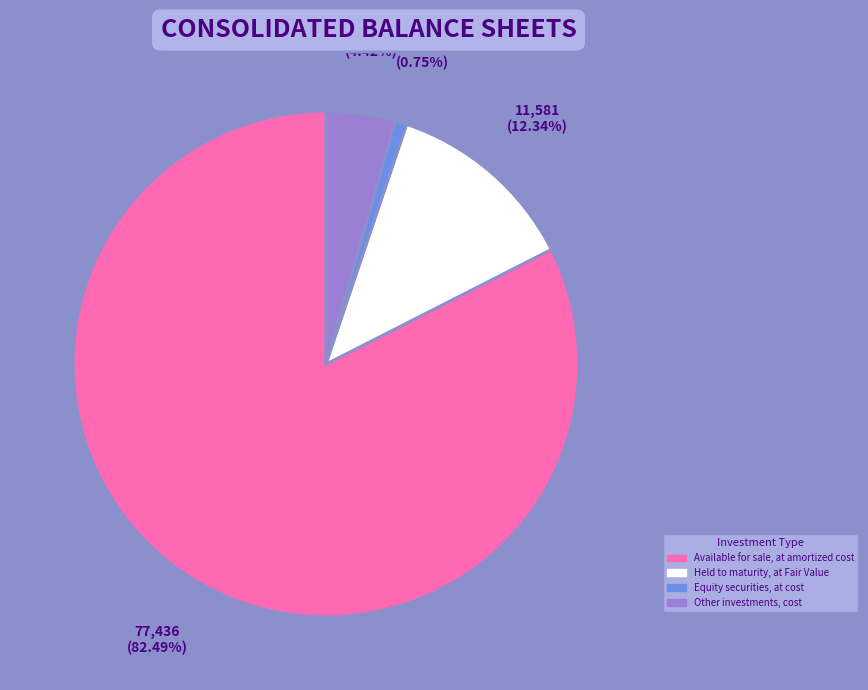

Is Available for sale, at amortized cost the majority of the pie?

Yes